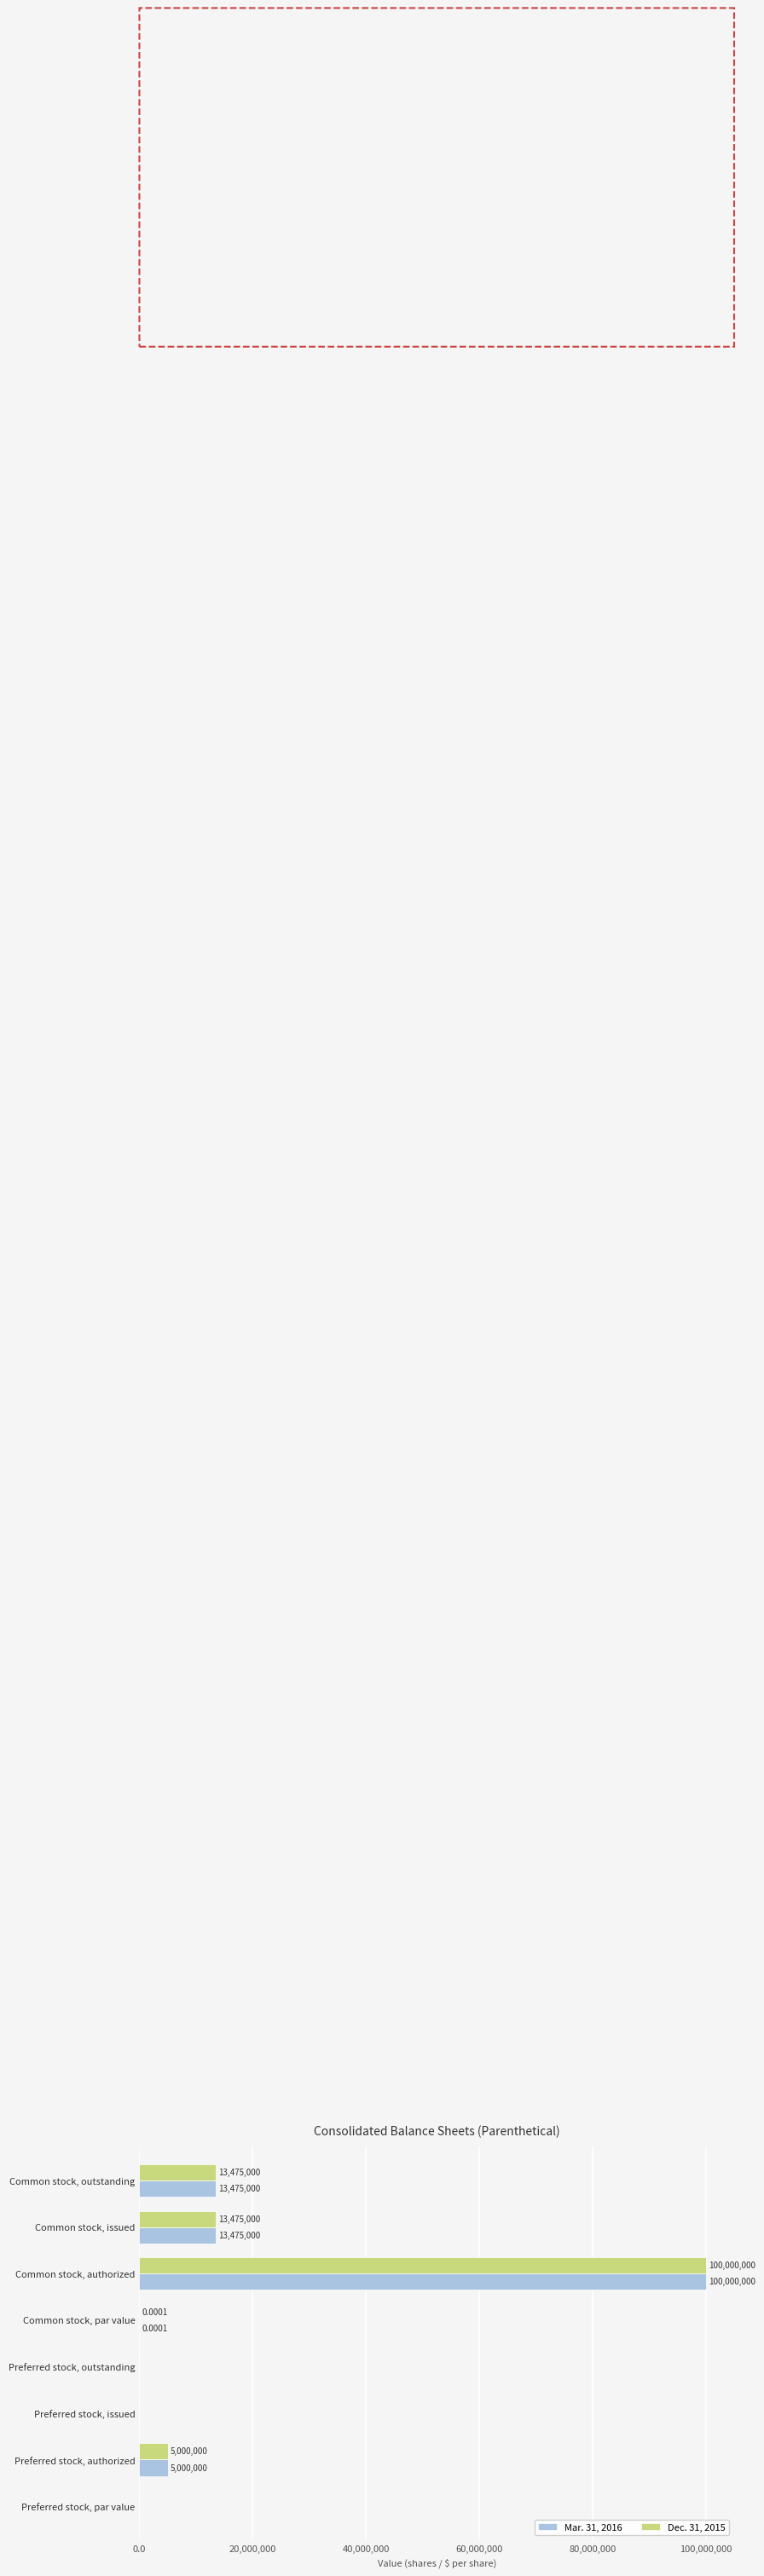

Is the value of Dec. 31, 2015 at Common stock, issued greater than the value of Mar. 31, 2016 at Preferred stock, authorized?

Yes